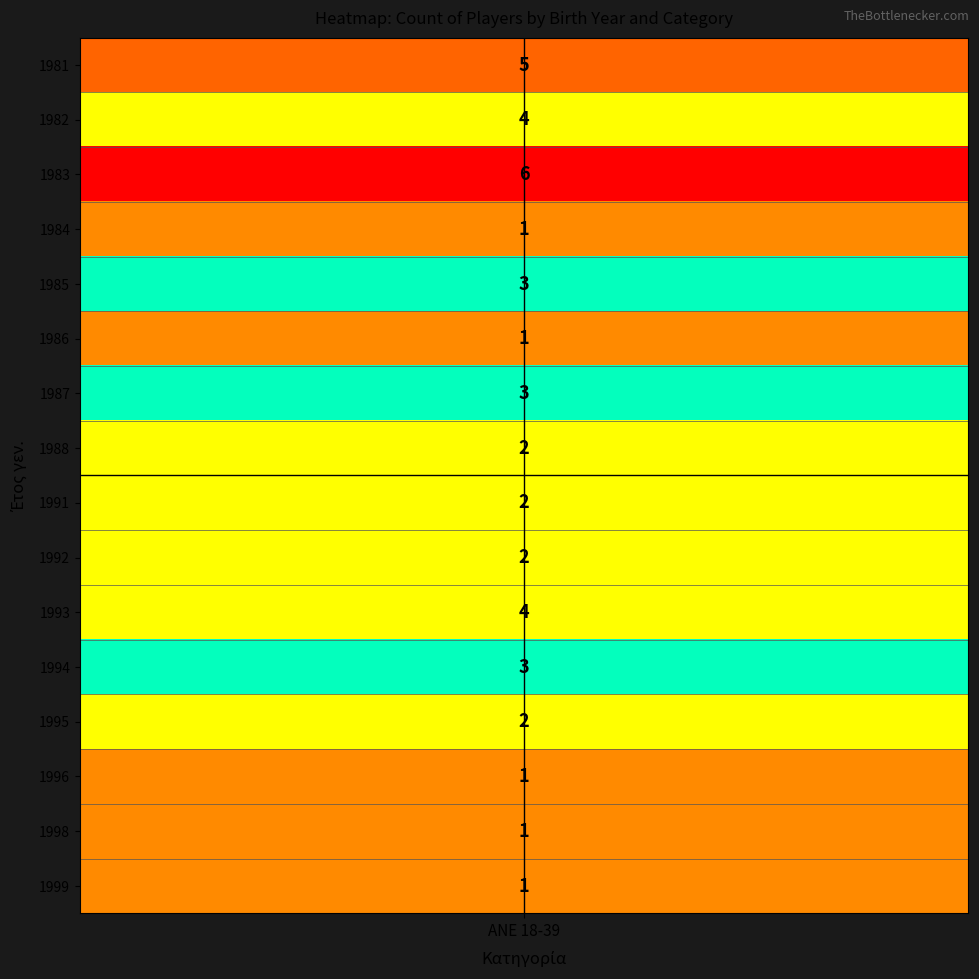

How many data points are above 2?

7